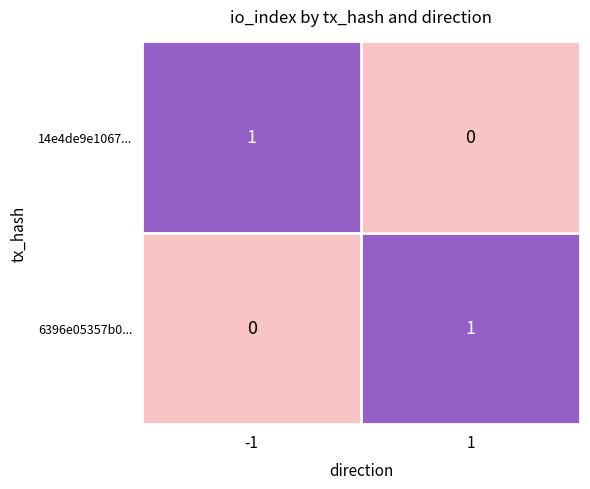

The 14e4de9e1067... series shows -1 at 1. True or false?

False